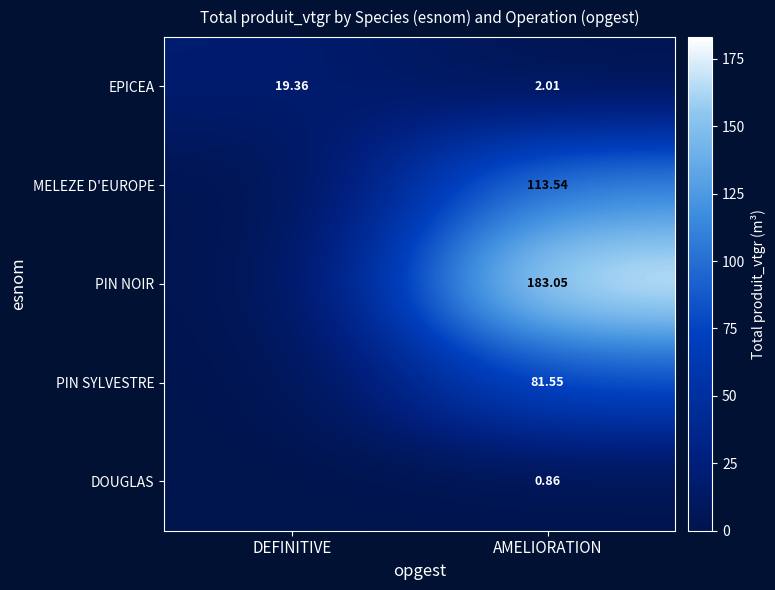

Which category has the lowest value in the EPICEA series?

AMELIORATION